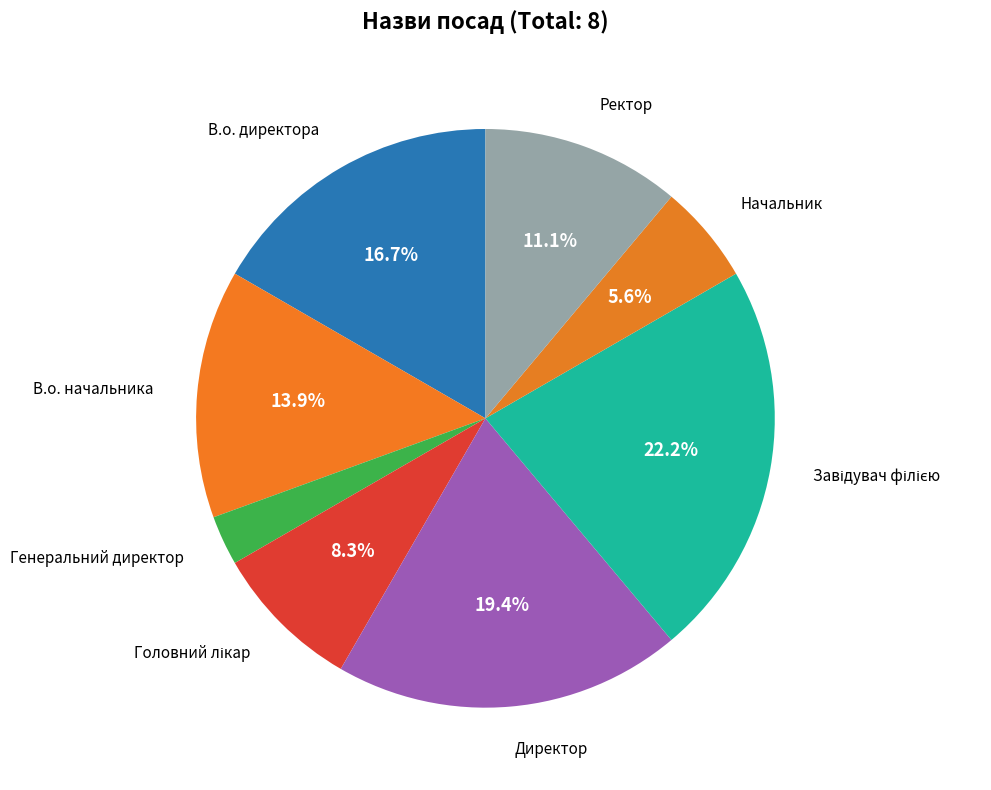

How many slices are in this pie chart?

8